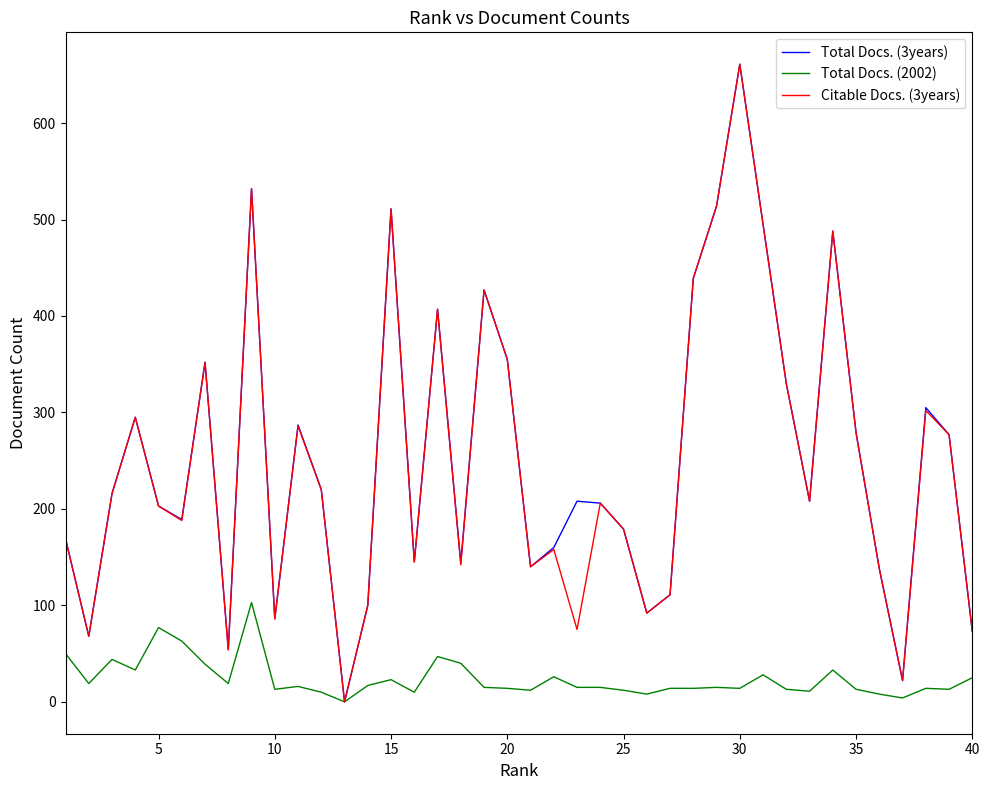

What is the greatest value displayed?

661